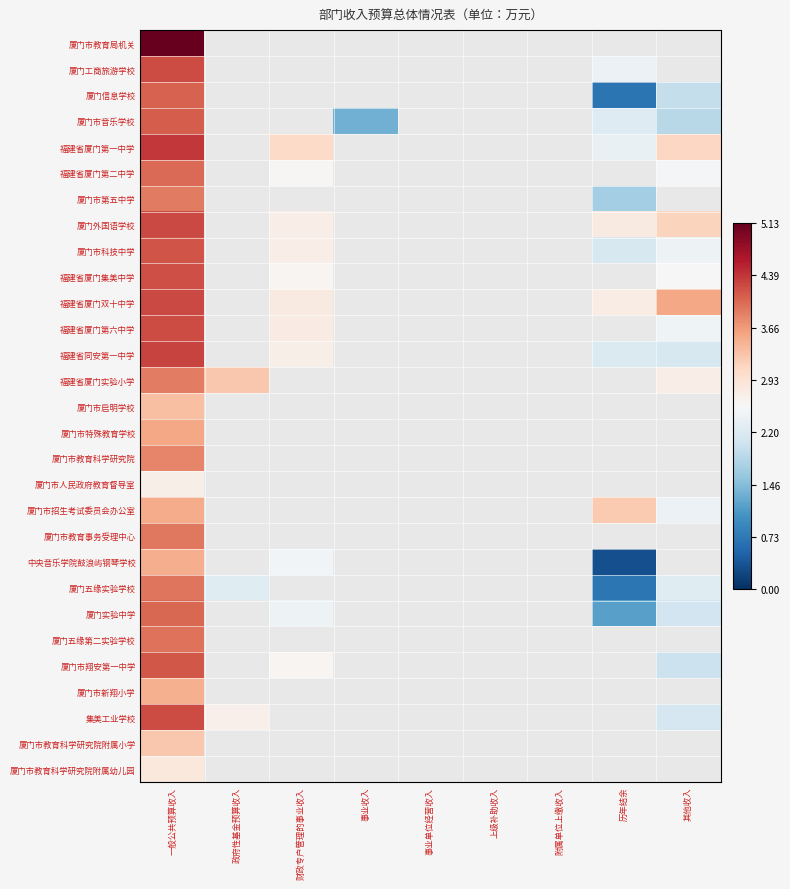

What is the minimum value shown in the chart?

0.3